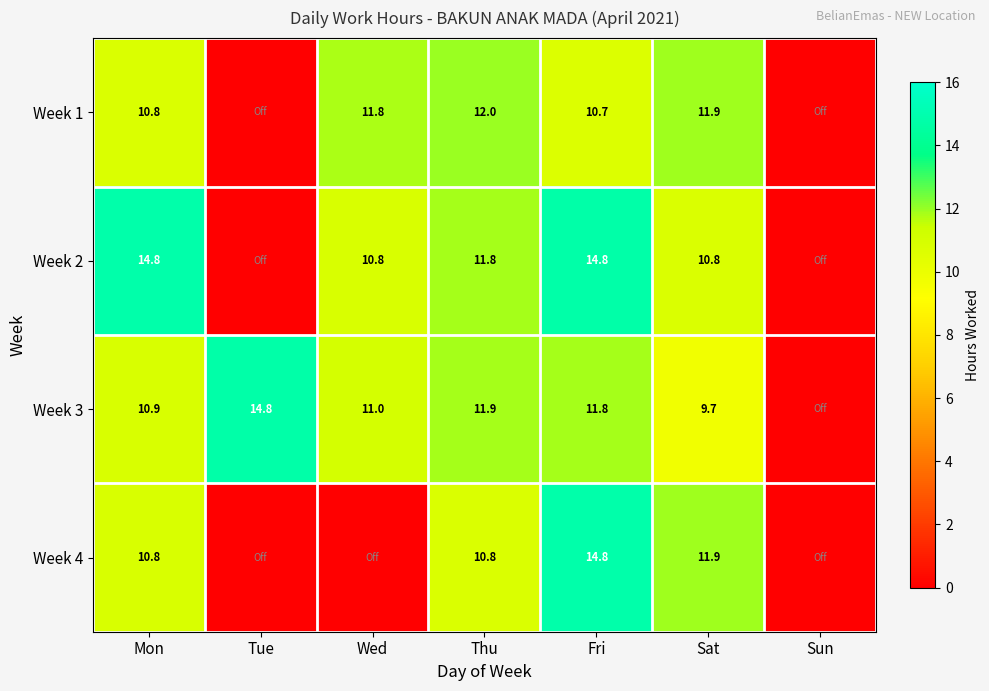

What is the difference between the highest and lowest values at Mon?

4.0